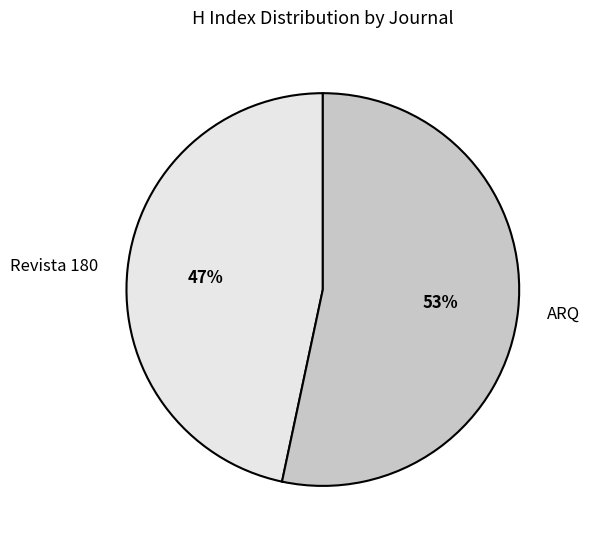

Which category has the smallest portion of the pie?

Revista 180